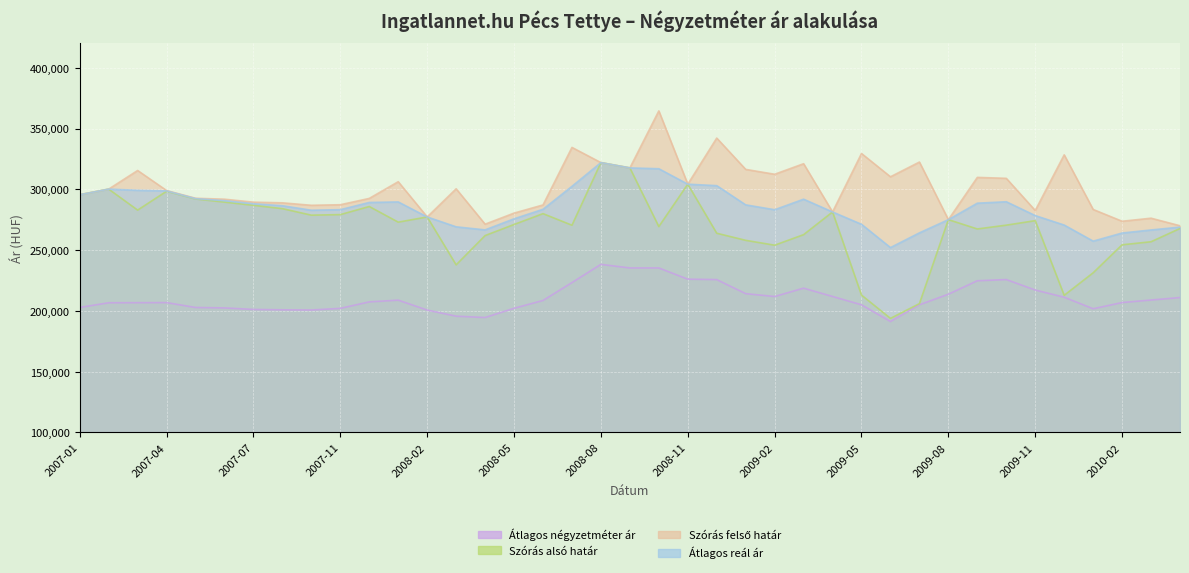

What are all the series names shown in the legend?

Átlagos négyzetméter ár, Szórás alsó határ, Szórás felső határ, Átlagos reál ár